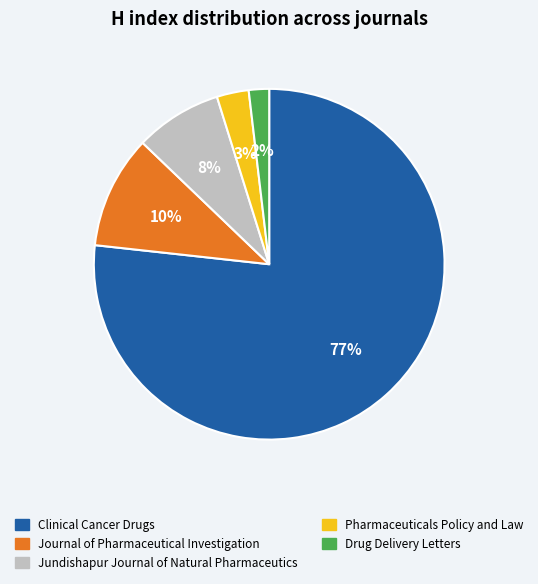

Combined, do Jundishapur Journal of Natural Pharmaceutics and Journal of Pharmaceutical Investigation account for over 50%?

No